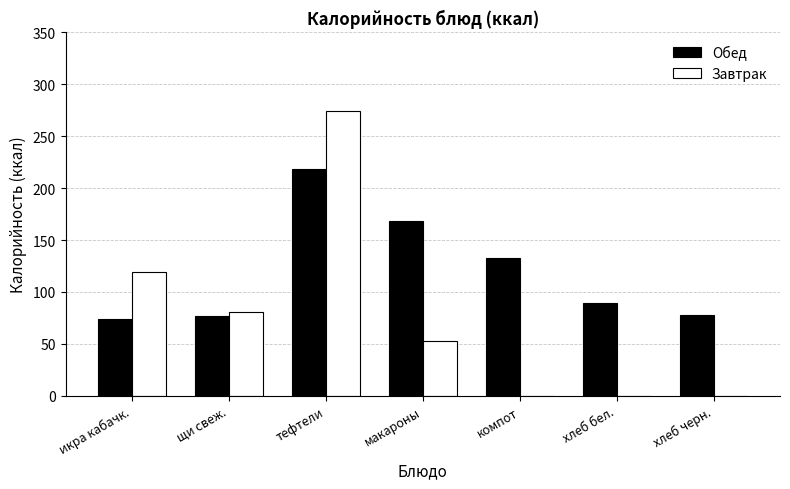

What are all the series names shown in the legend?

Обед, Завтрак